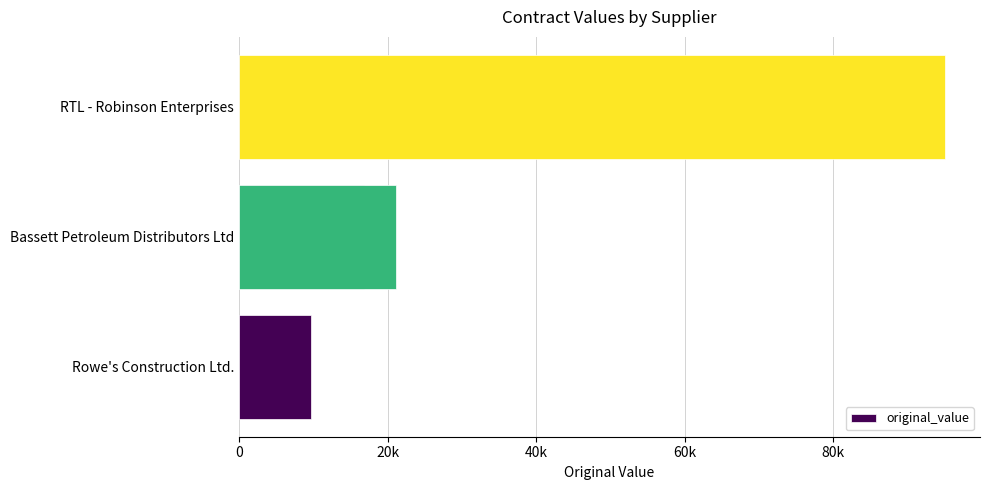

Count the number of values greater than 21155.

1